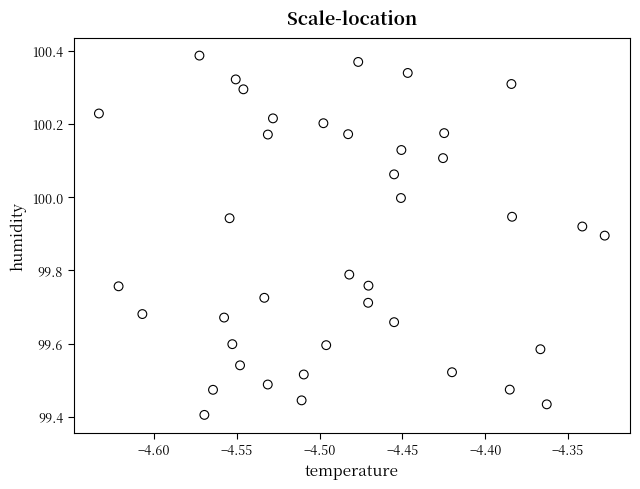

What is the range of X values (max minus min)?

0.3